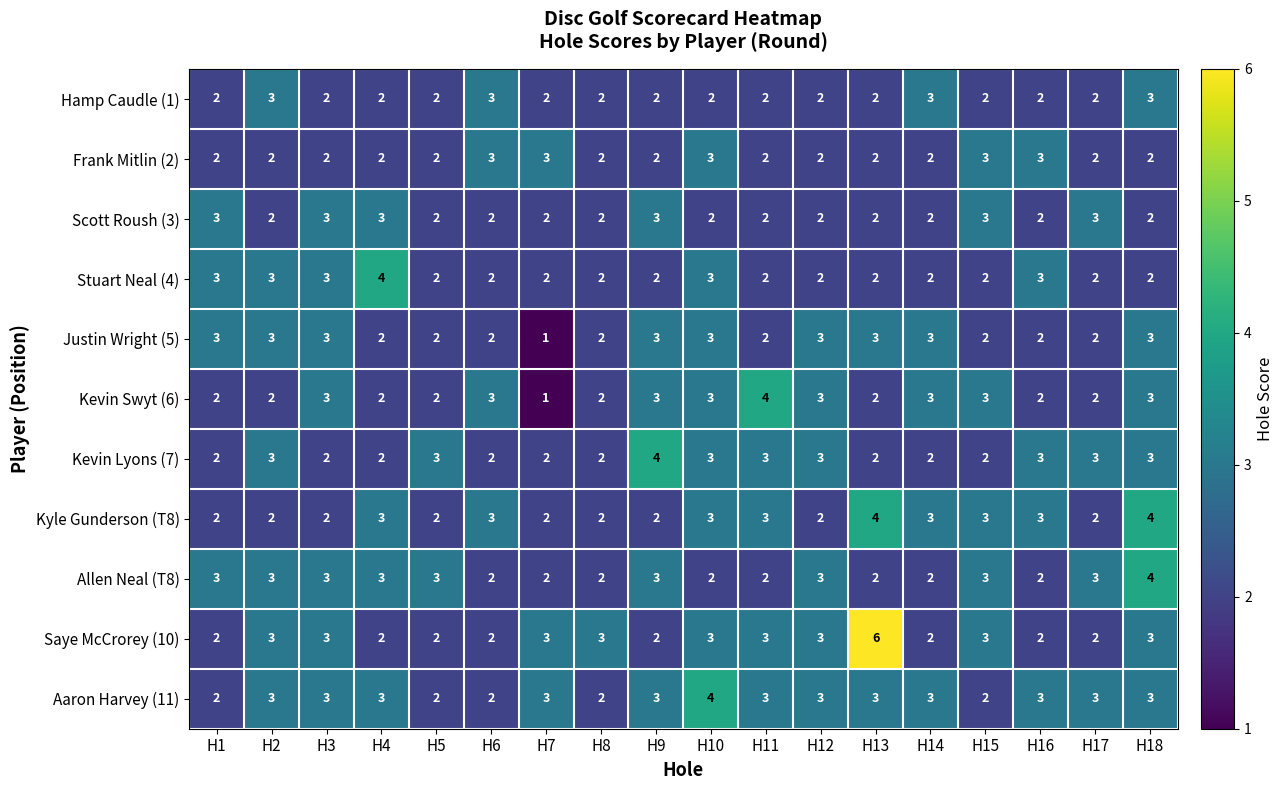

Count the Kevin Lyons (7) values in the range 2 to 3.

17